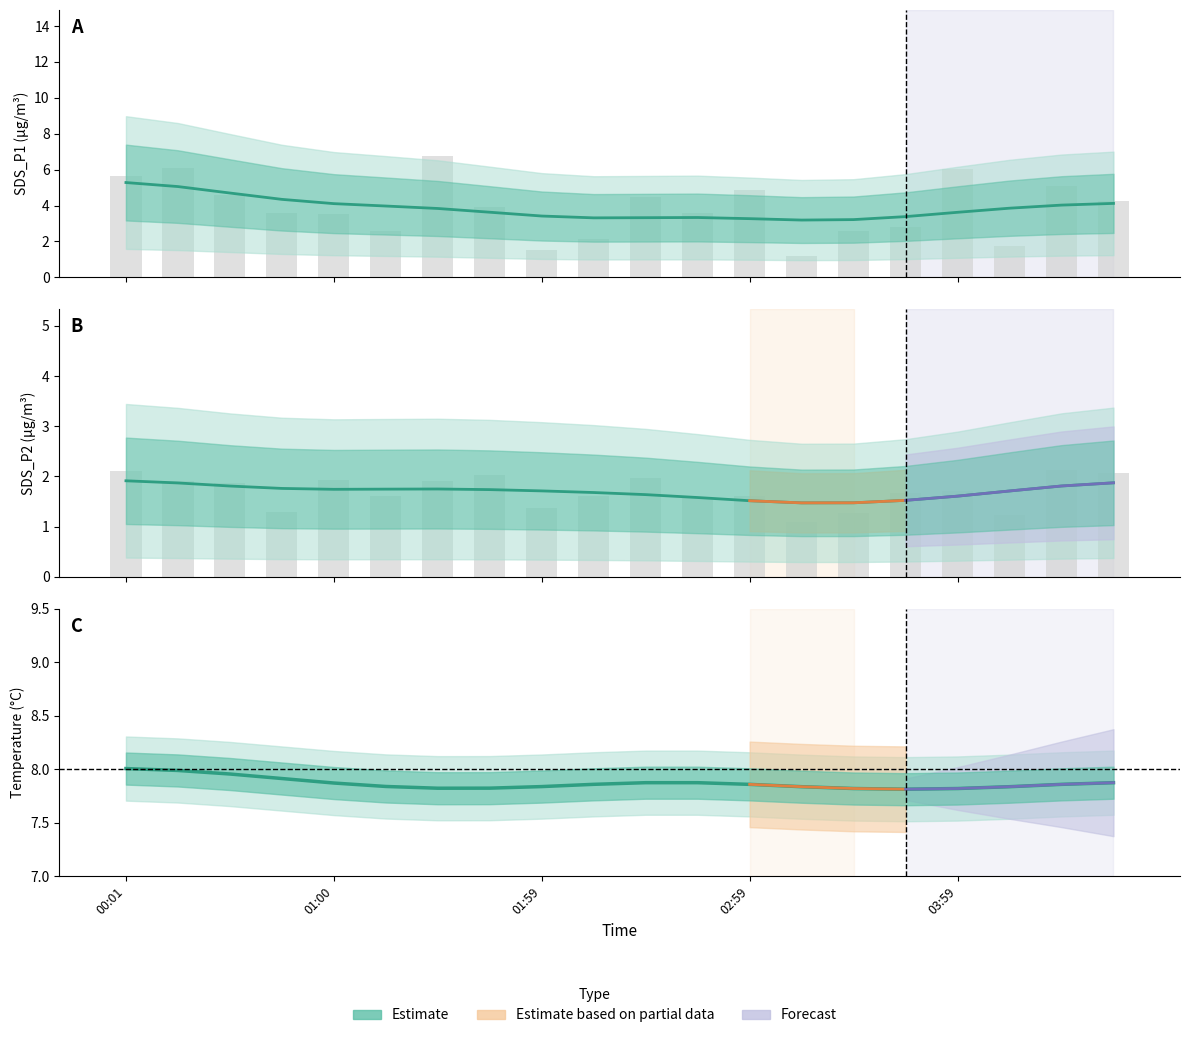

What is the lowest value of the Temperature series?

7.8